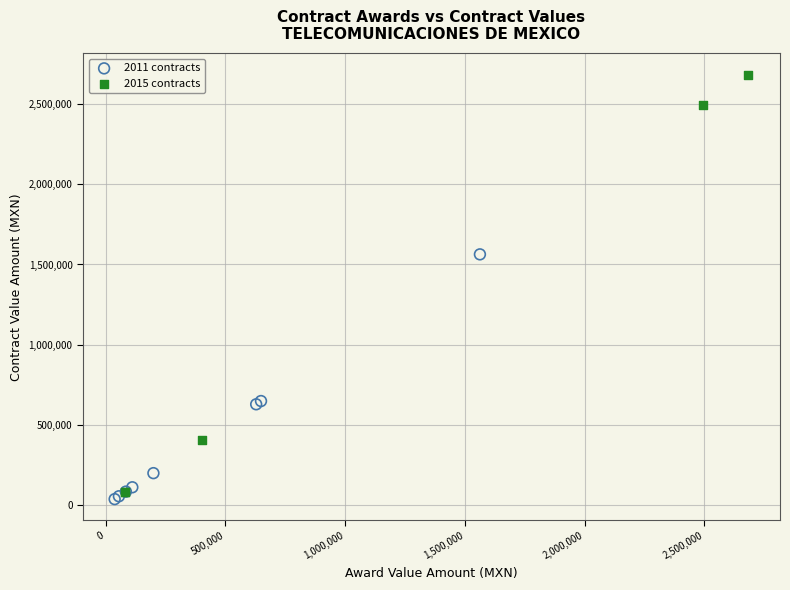

Which series has the largest Y range (max minus min)?

2015 contracts